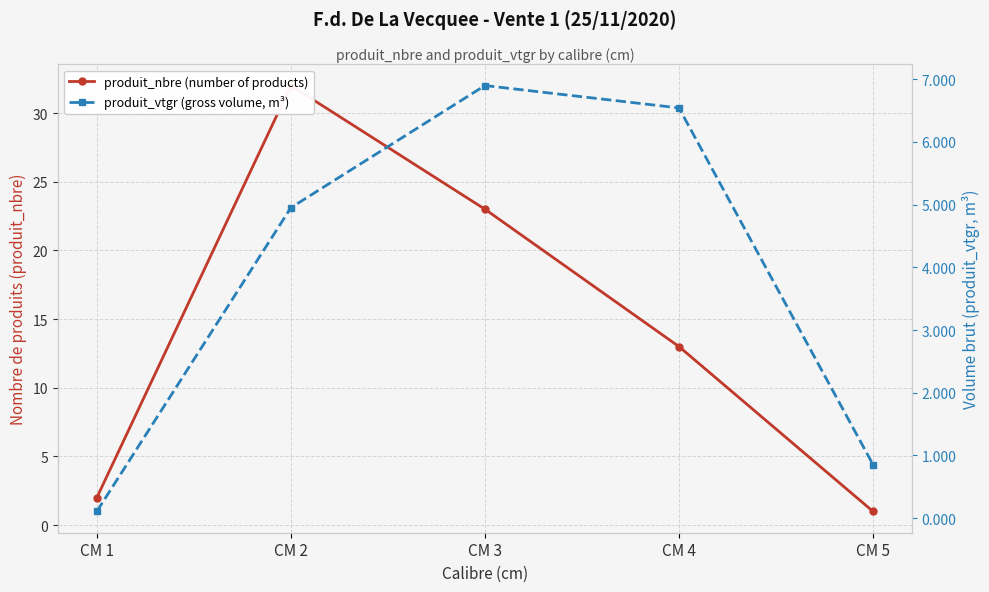

What is the value of the produit_vtgr (gross volume, m³) point at the 5th from the left?

0.9